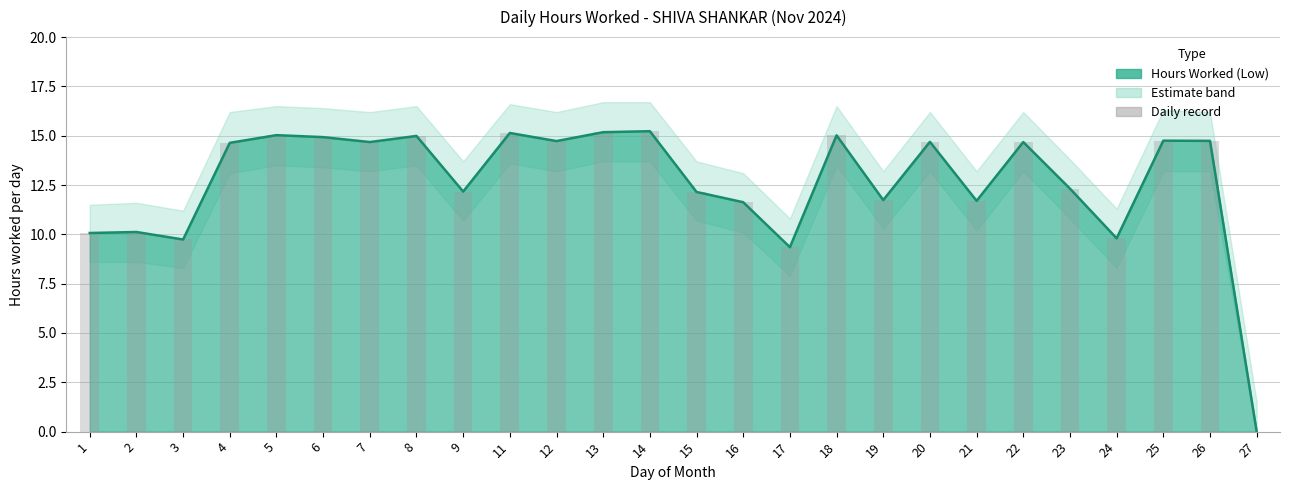

How many values are below 14?

12